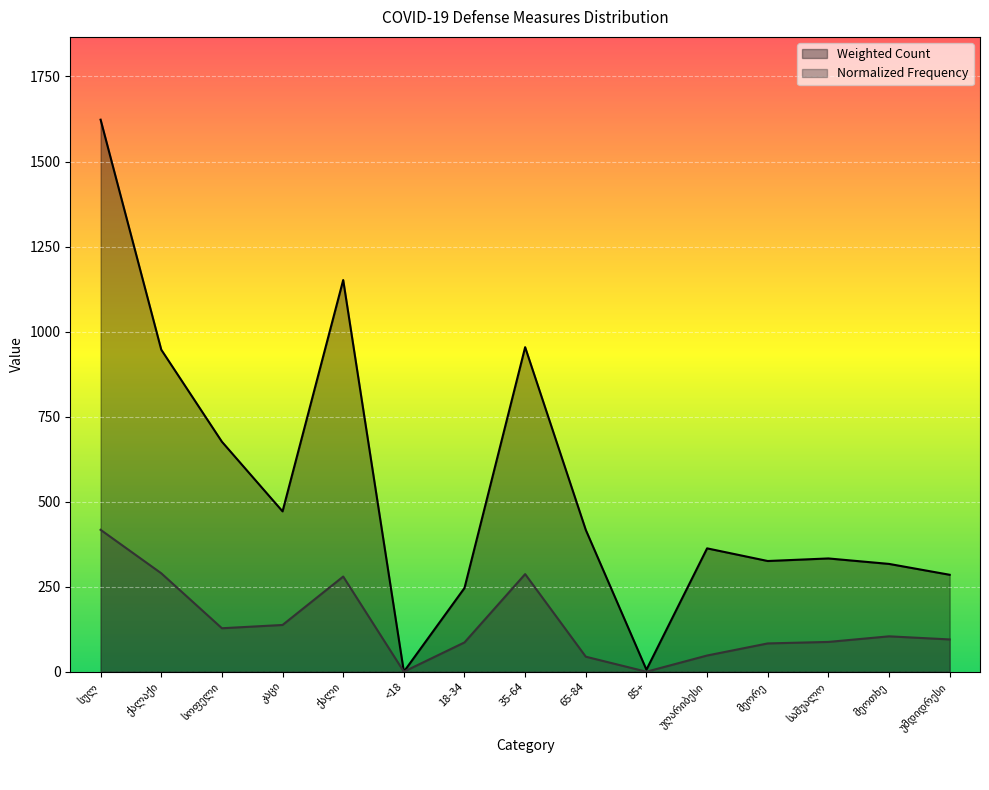

True or false: Weighted Count and Normalized Frequency intersect in this chart.

False